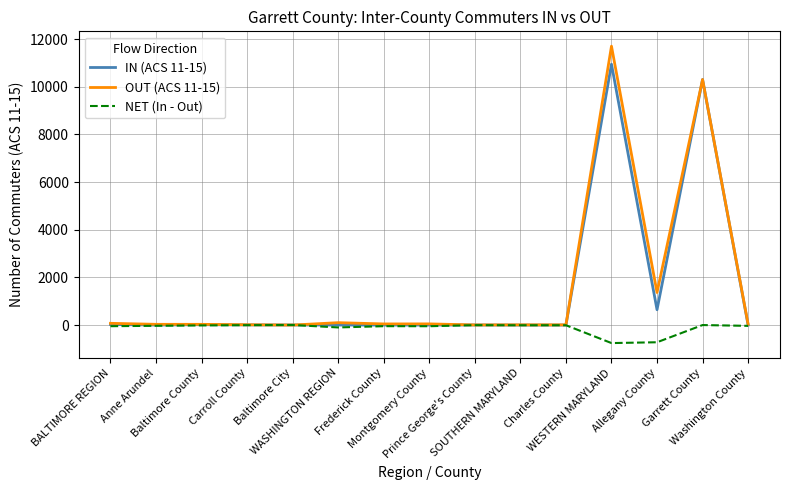

Which series has the largest range (max minus min)?

OUT (ACS 11-15)